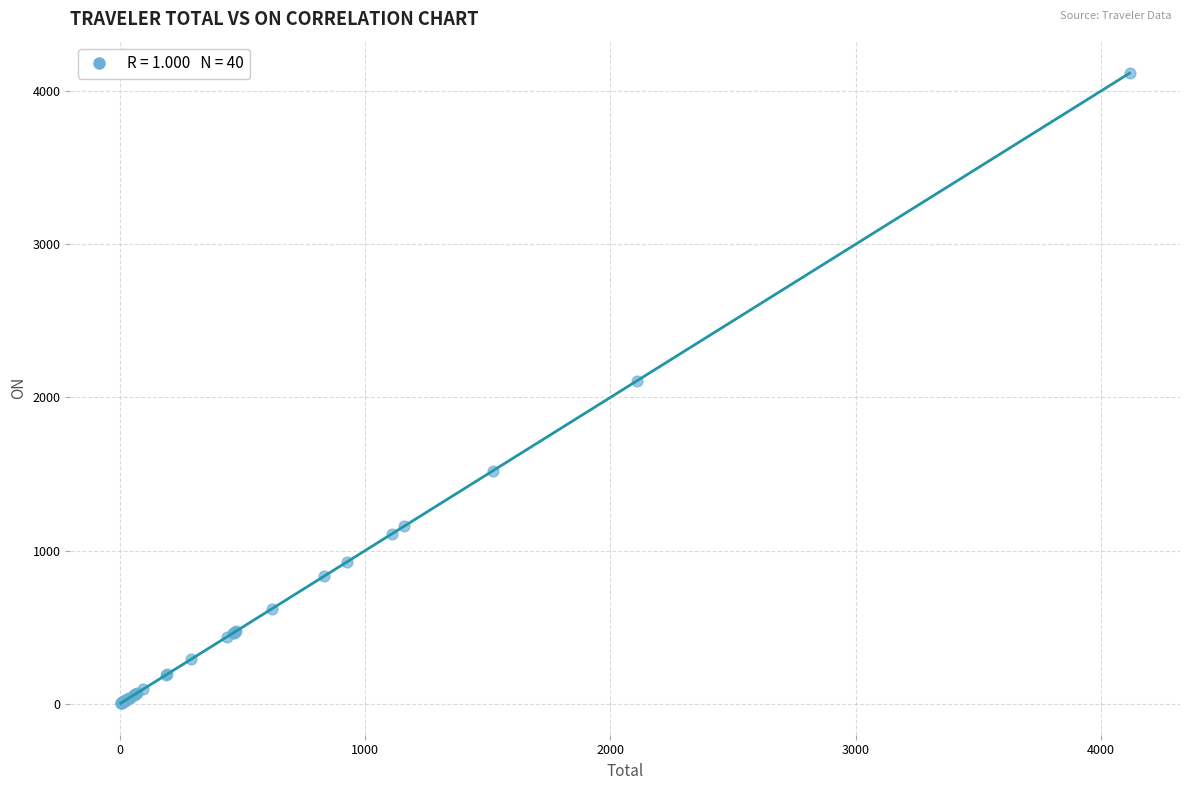

What Y value in the scatter plot is closest to 2060?

2110.3